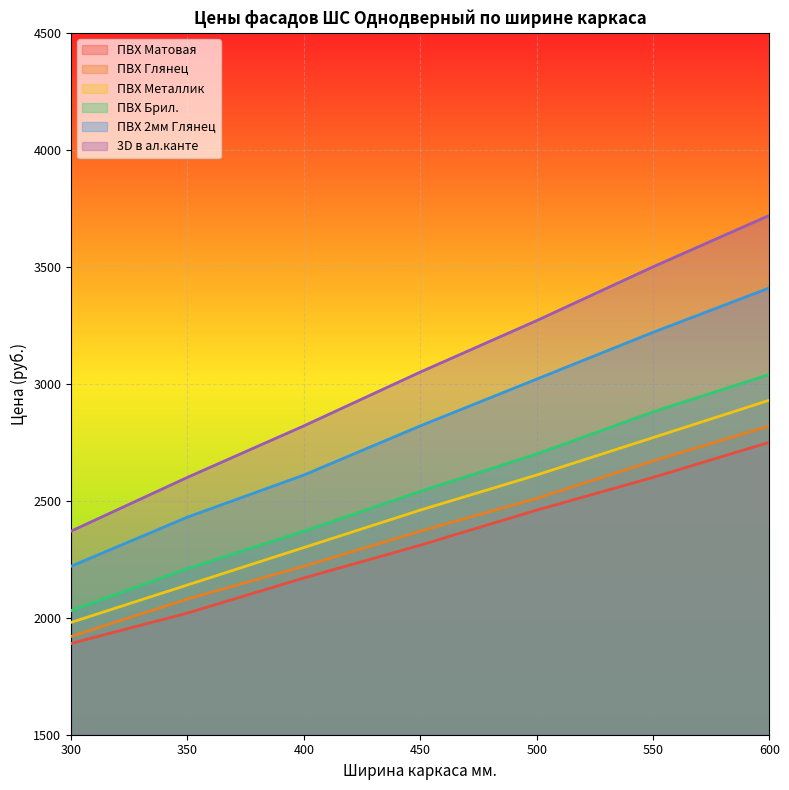

At how many categories does at least one series exceed 3094?

3